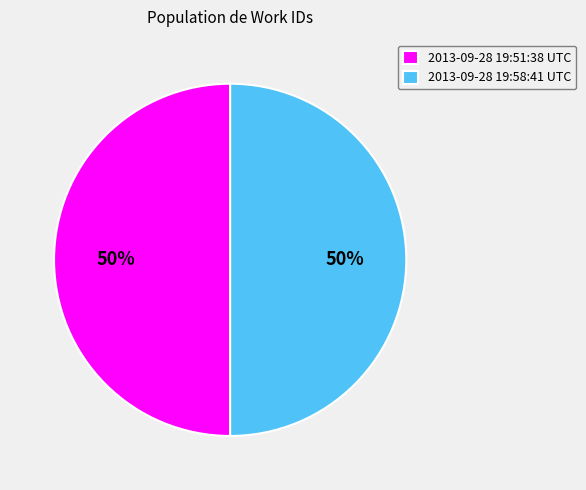

How many segments does this pie chart have?

2